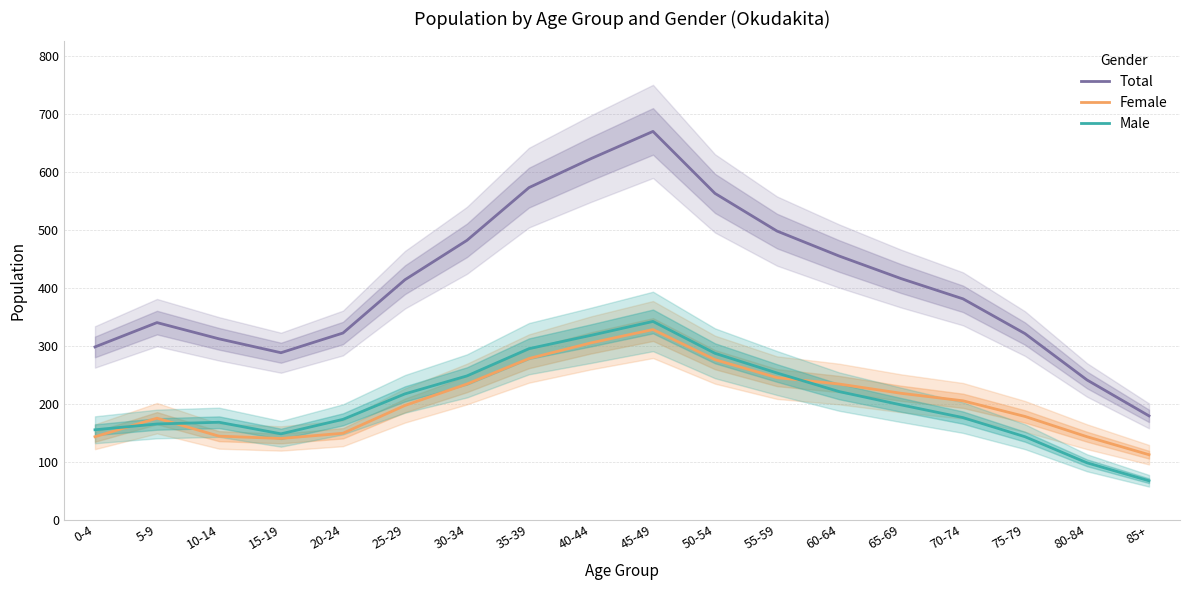

Reading right to left, extract all data points from this chart.

Total: 179	241	321	381	416	455	498	563	670	623	573	482	414	322	288	312	340	298
Female: 112	143	178	205	218	234	245	276	328	305	278	234	197	149	140	144	175	143
Male: 67	98	143	176	198	221	253	287	342	318	295	248	217	173	148	168	165	155